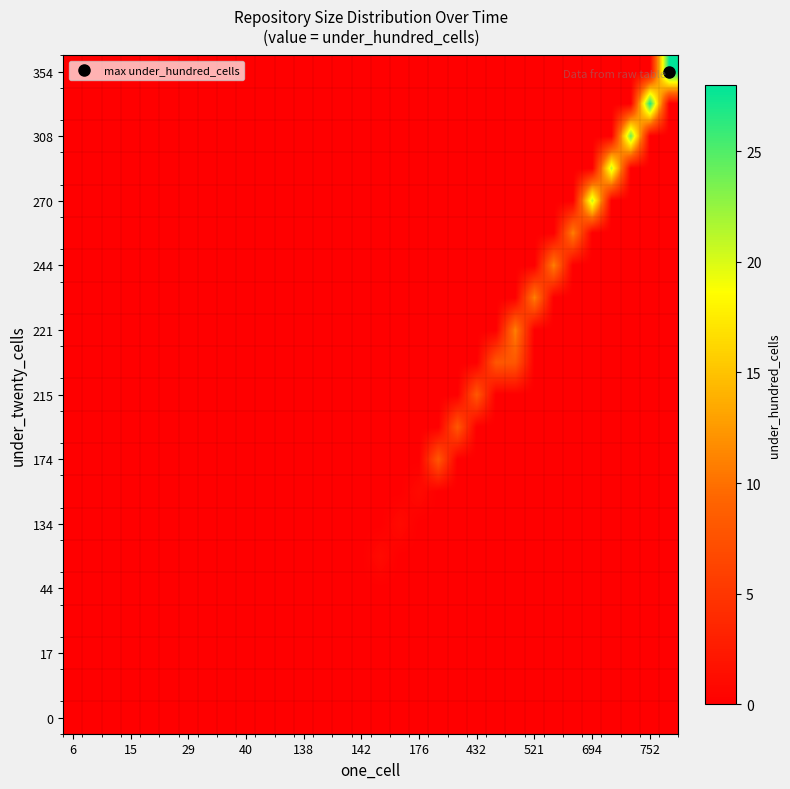

Count the number of categories in the chart.

32